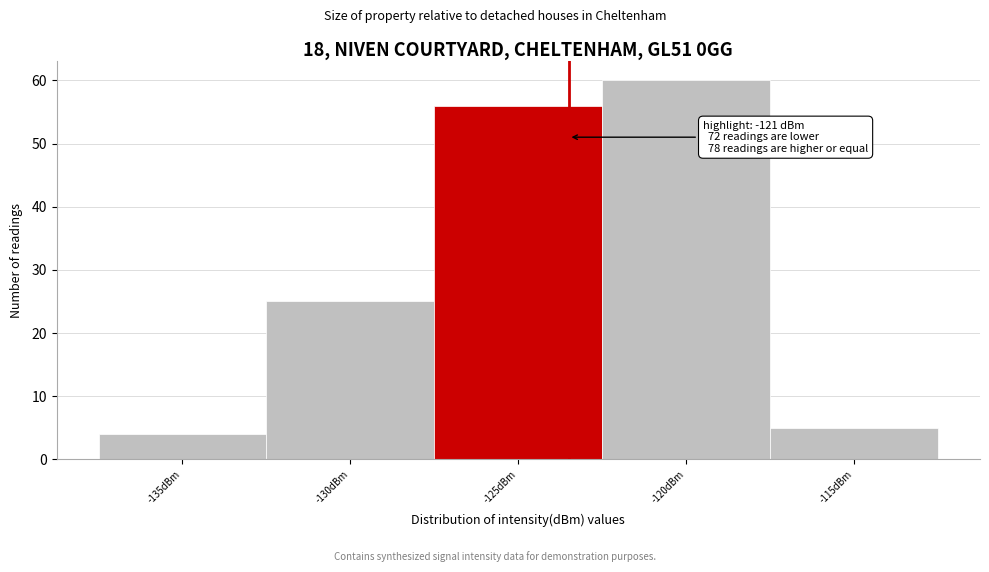

Reading left to right, transcribe all the data shown in this chart.

4	25	56	60	5